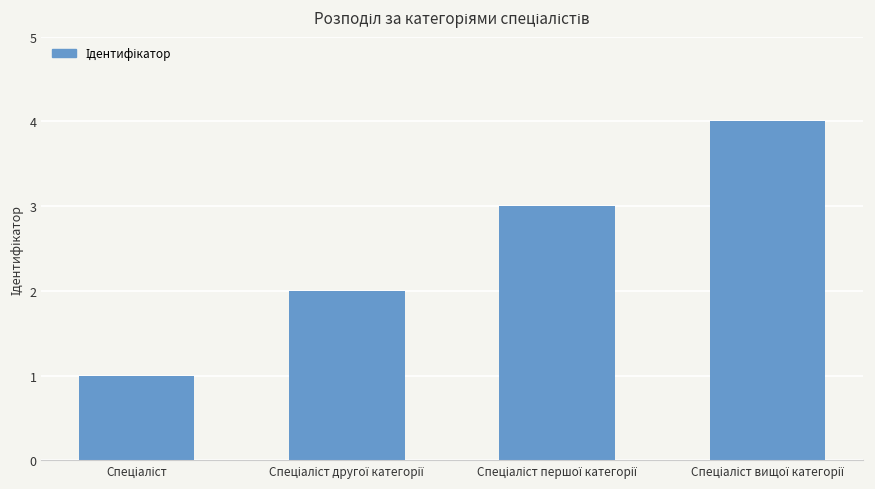

What is the difference between the maximum and minimum values?

3